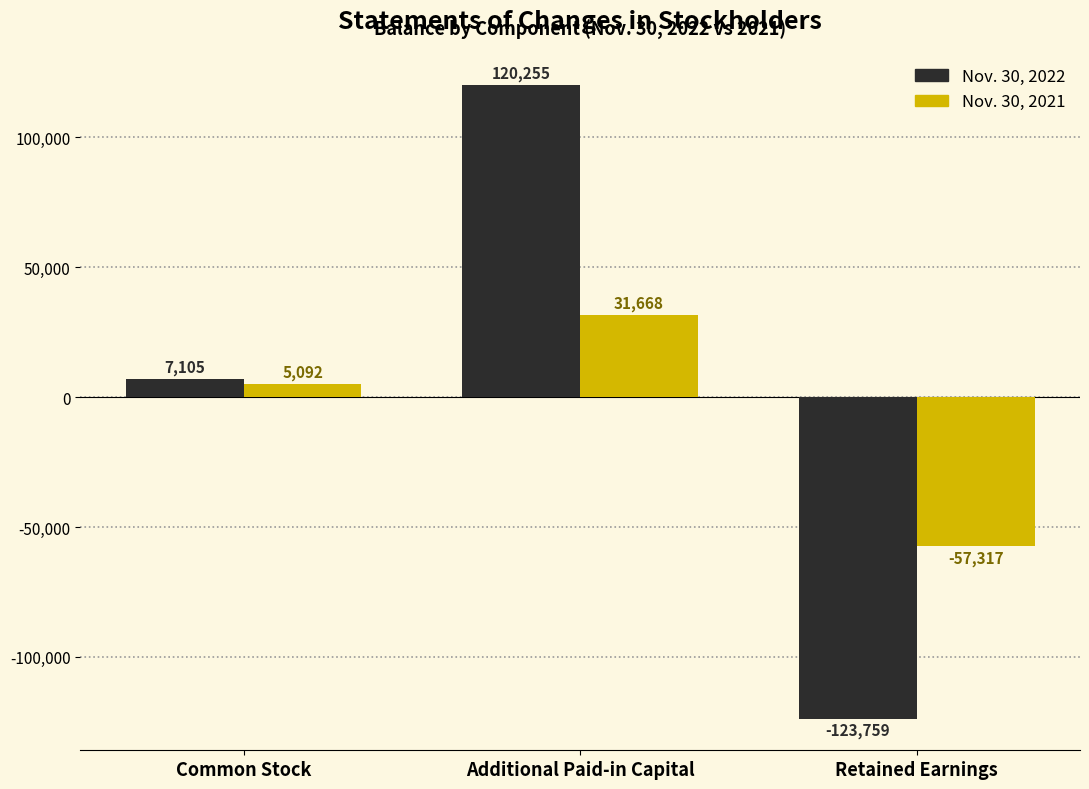

Reading right to left, what are all the values shown in this chart?

Nov. 30, 2022: -123759	120255	7105
Nov. 30, 2021: -57317	31668	5092